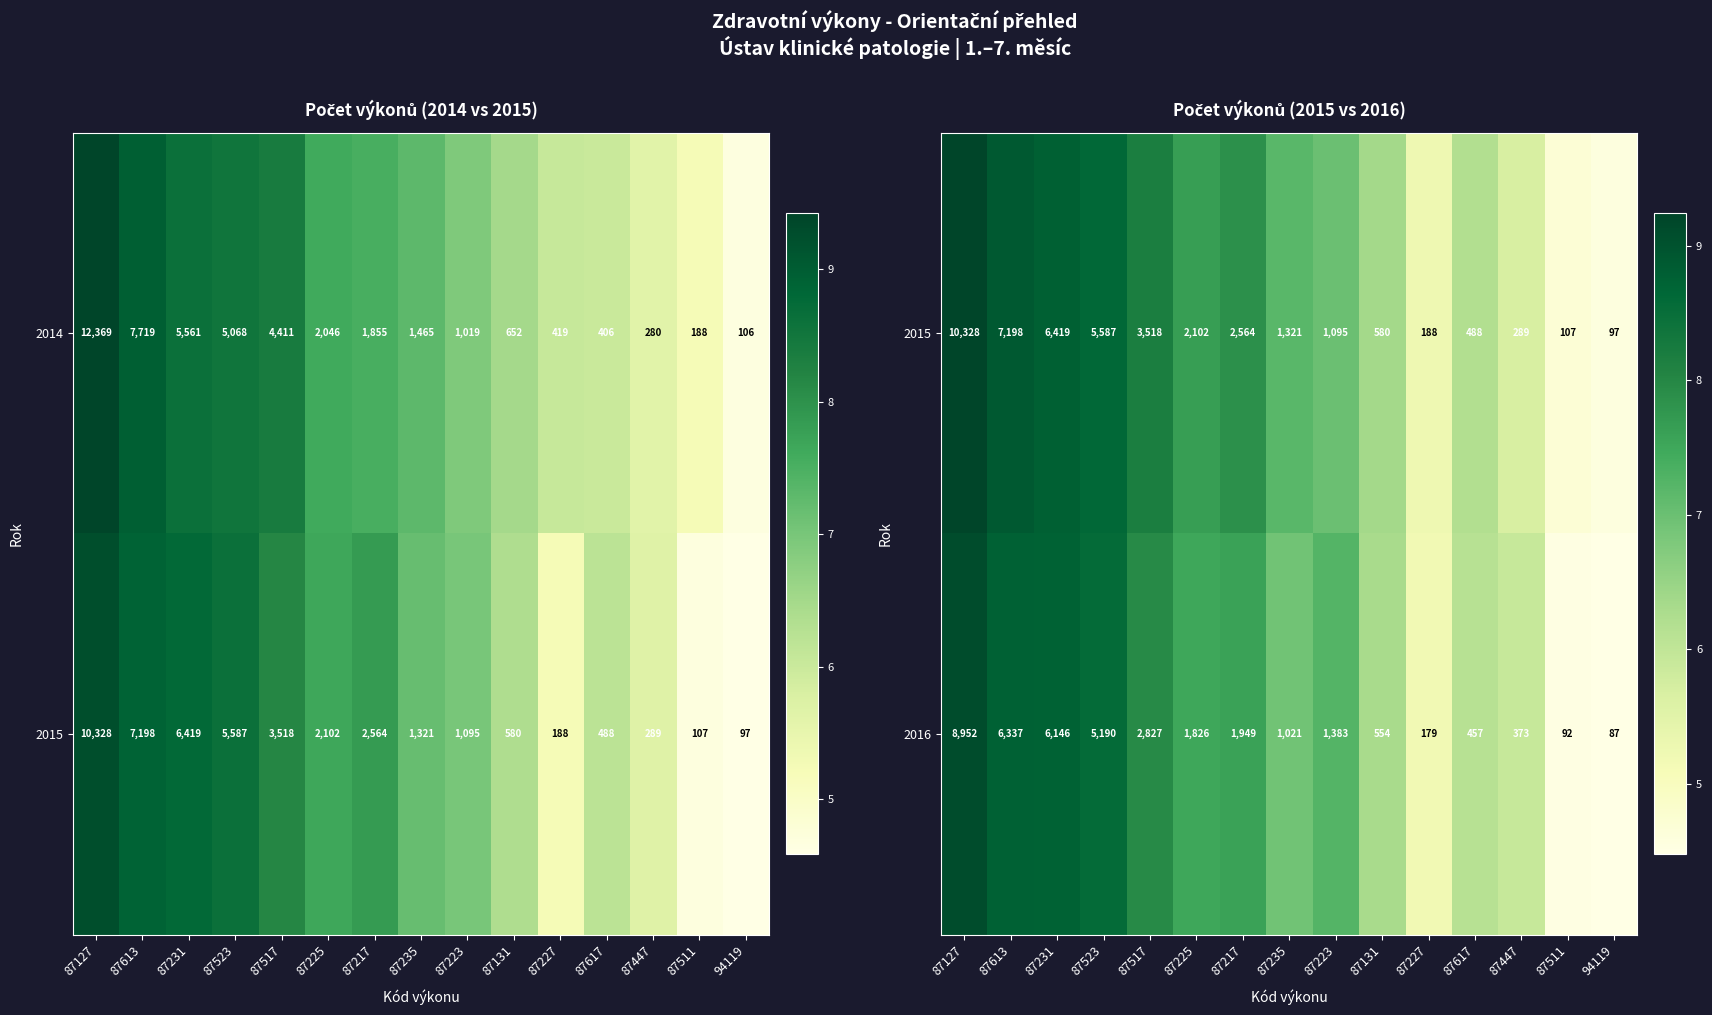

Where is 2016 nearest to the value 4519?

87523